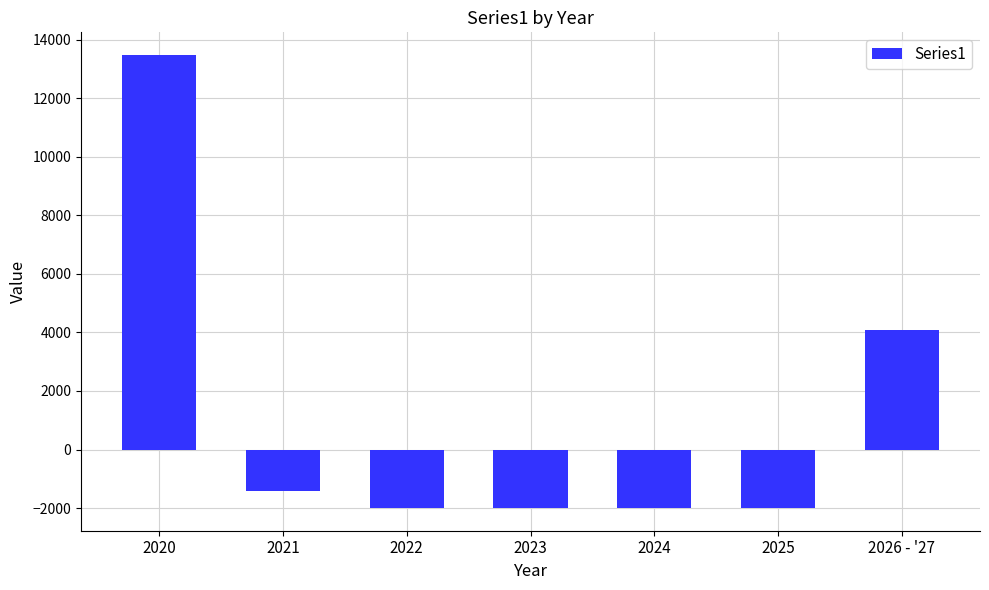

Reading left to right, transcribe all the data shown in this chart.

2020=13478	2021=-1400	2022=-2000	2023=-2000	2024=-2000	2025=-2000	2026 - '27=4078